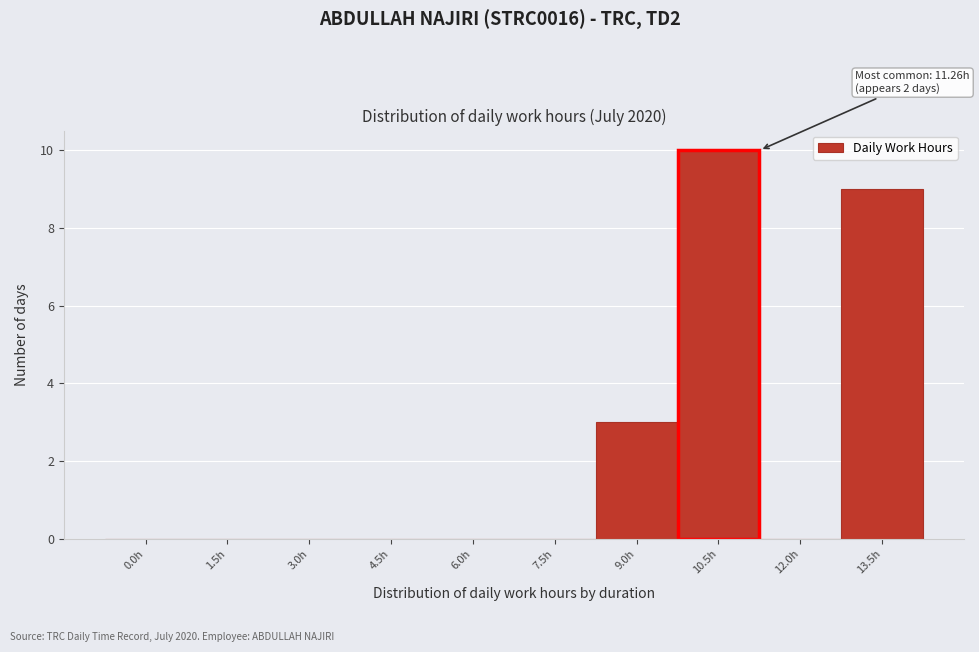

Reading left to right, list all the values displayed in this chart.

0.0h=0	1.5h=0	3.0h=0	4.5h=0	6.0h=0	7.5h=0	9.0h=3	10.5h=10	12.0h=0	13.5h=9